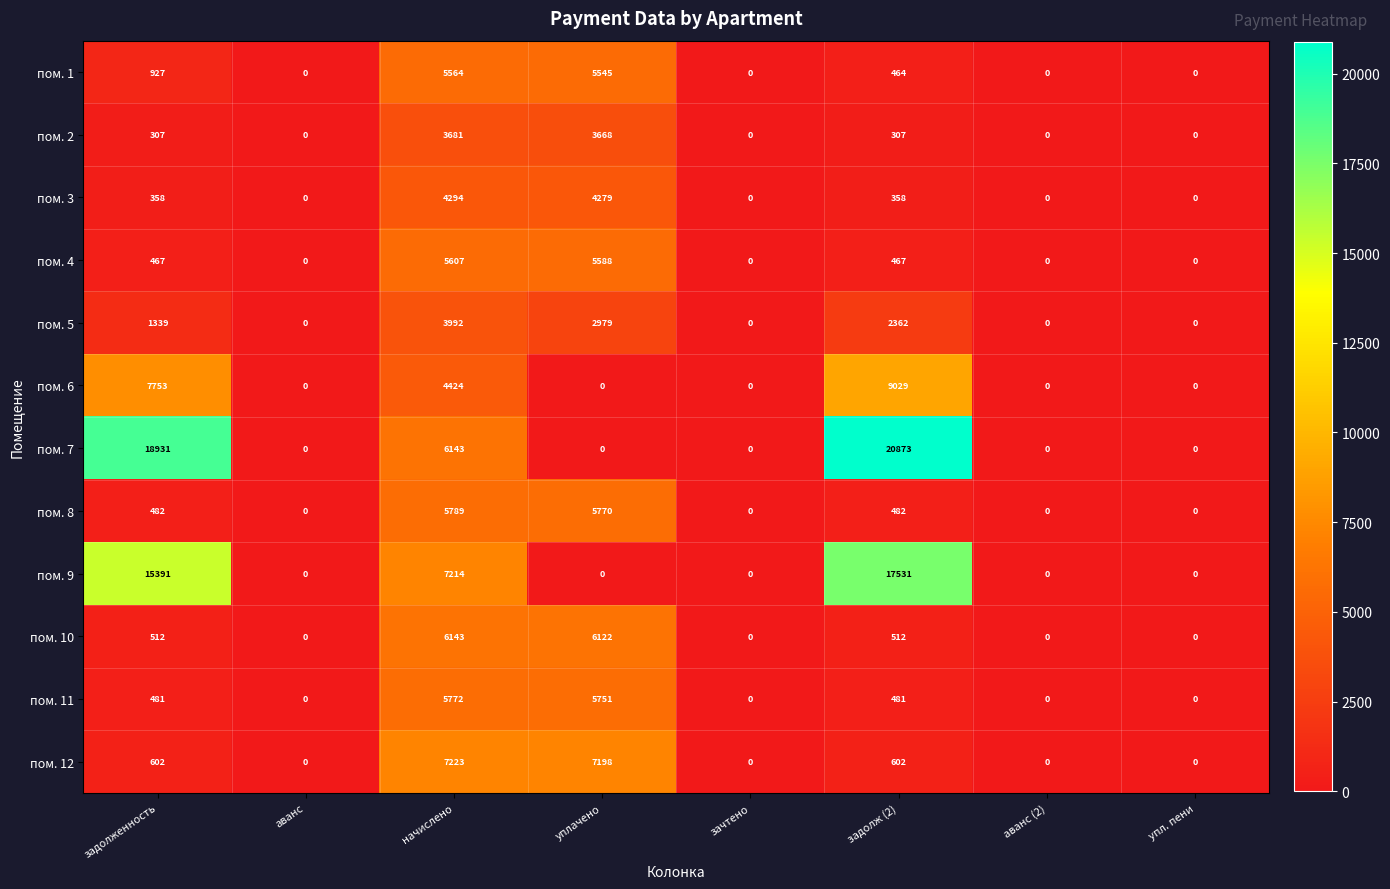

How many values in пом. 9 are above zero?

3